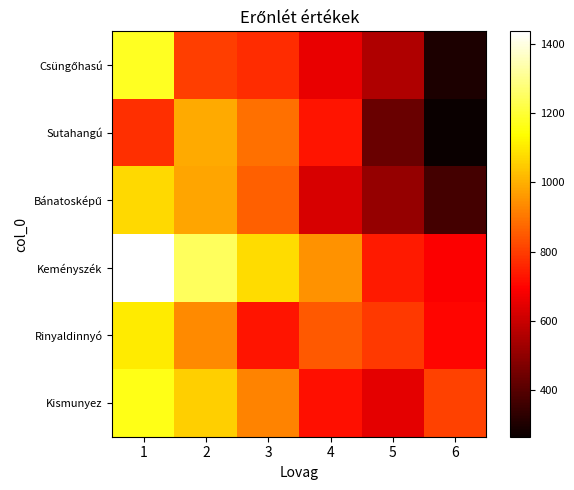

At how many categories does at least one series exceed 516?

6